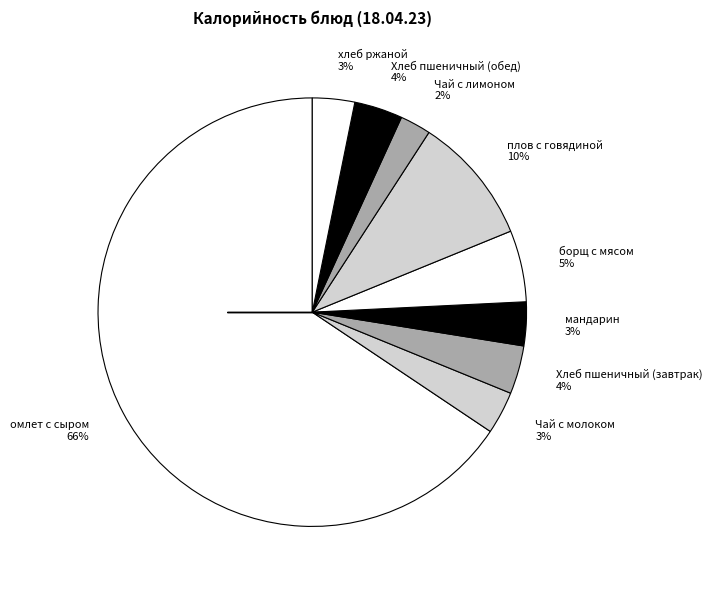

True or false: хлеб ржаной 3% accounts for 14% of the total.

False